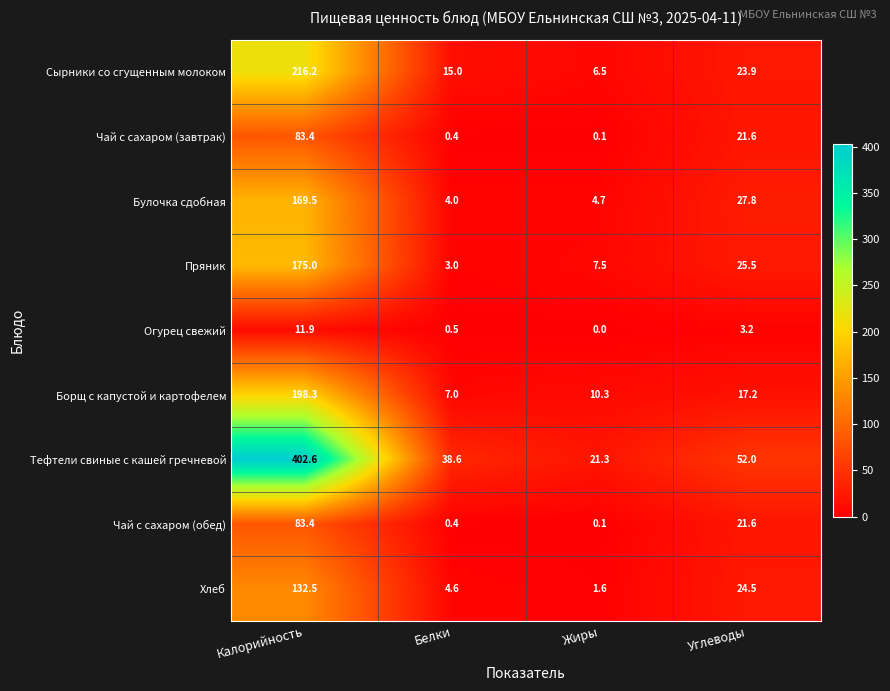

Between Белки and Жиры, which series saw the biggest shift?

Тефтели свиные с кашей гречневой